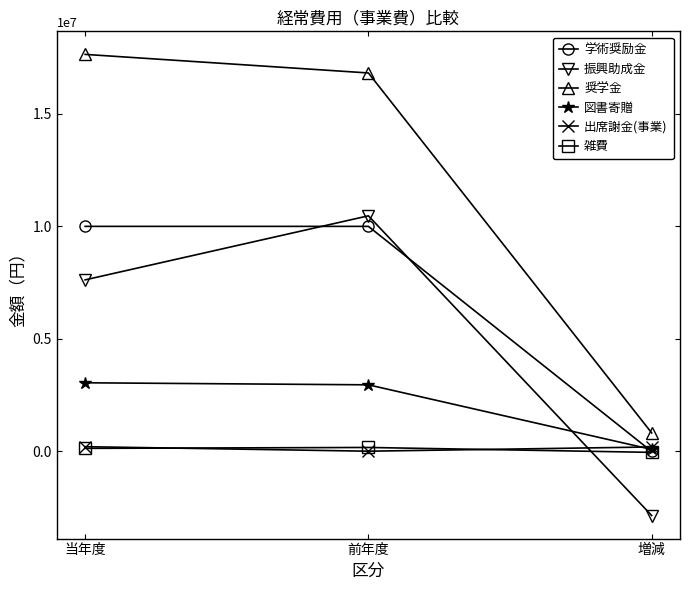

Is the value of 図書寄贈 at 当年度 greater than the value of 学術奨励金 at 増減?

Yes